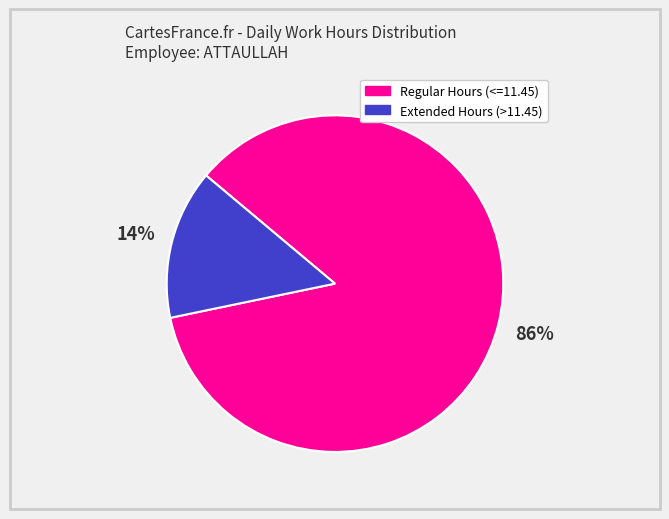

Is there any slice that represents more than half of the pie?

Yes